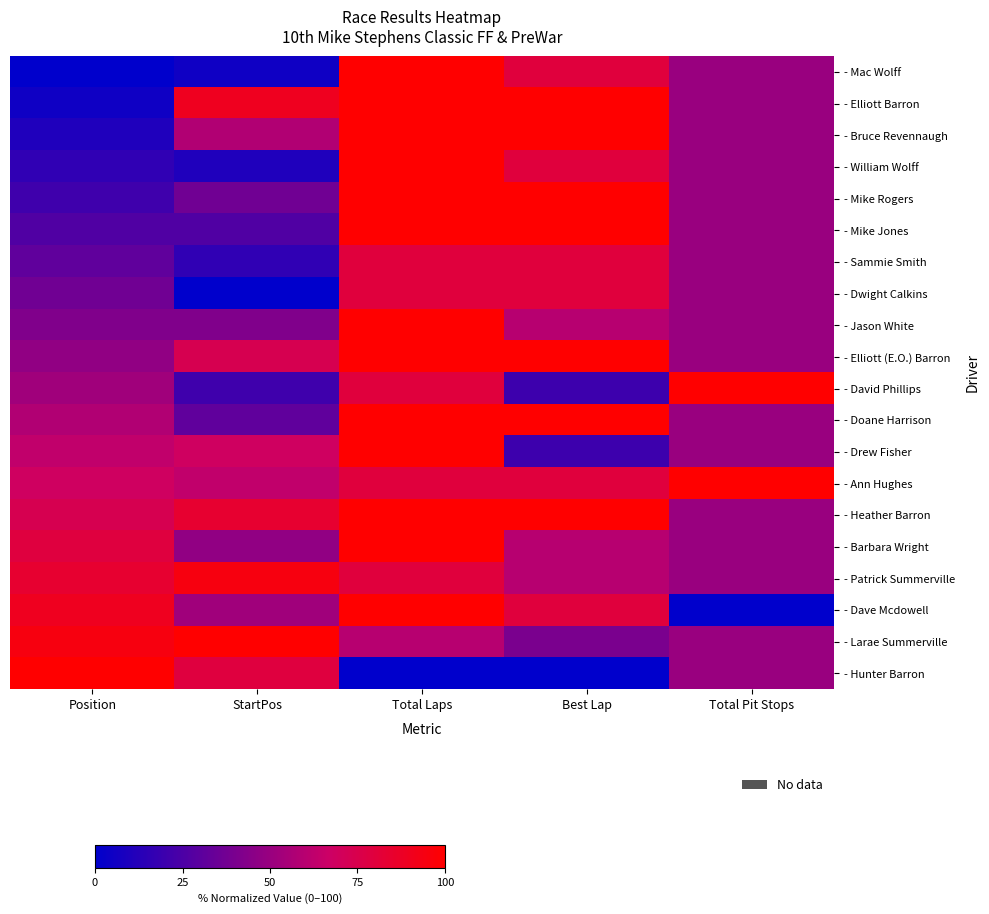

What is the spread (max minus min) of values at Total Laps?

100.0